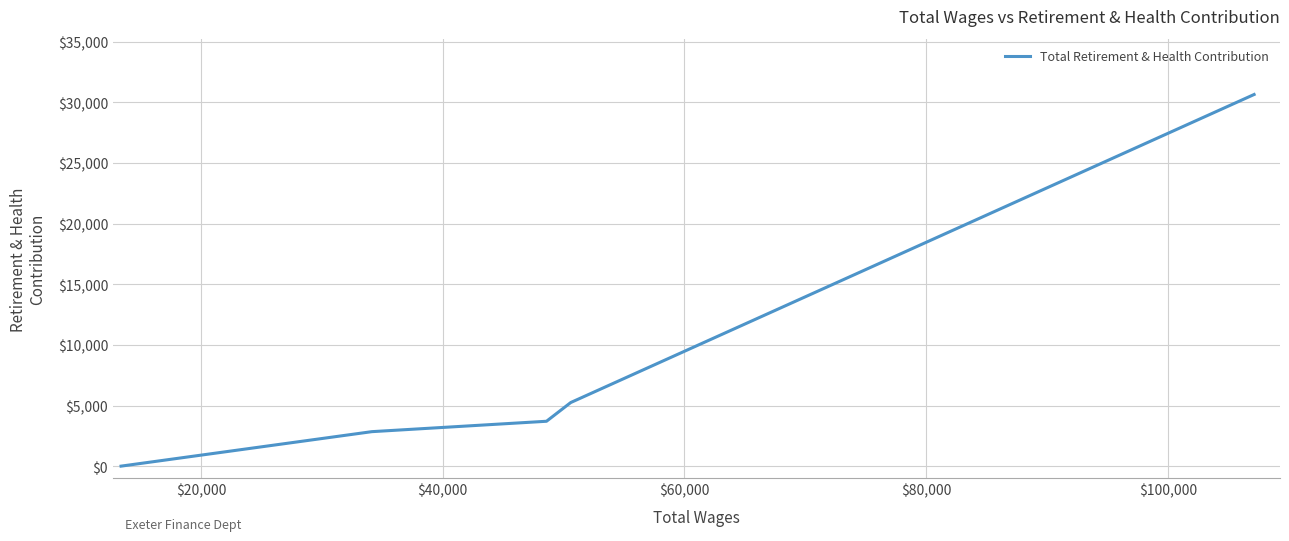

Is this an area chart (filled region under the line)?

No